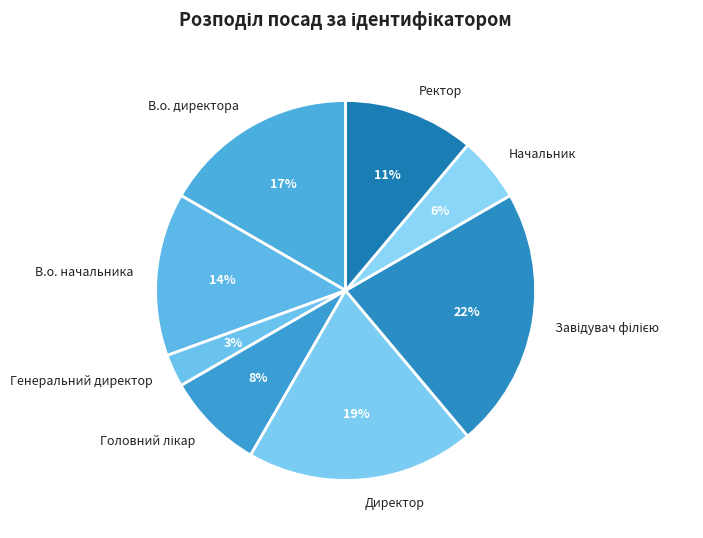

How many segments does this pie chart have?

8